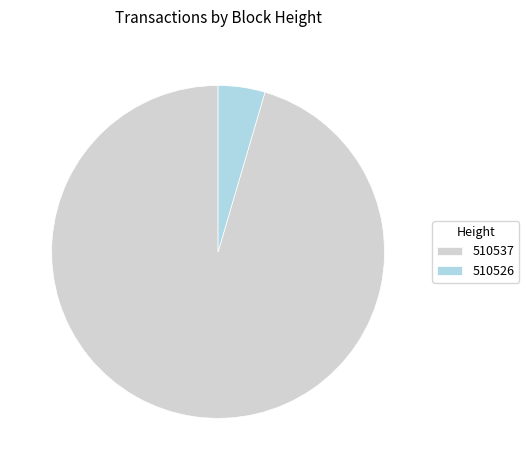

Which slice is the smallest?

510526